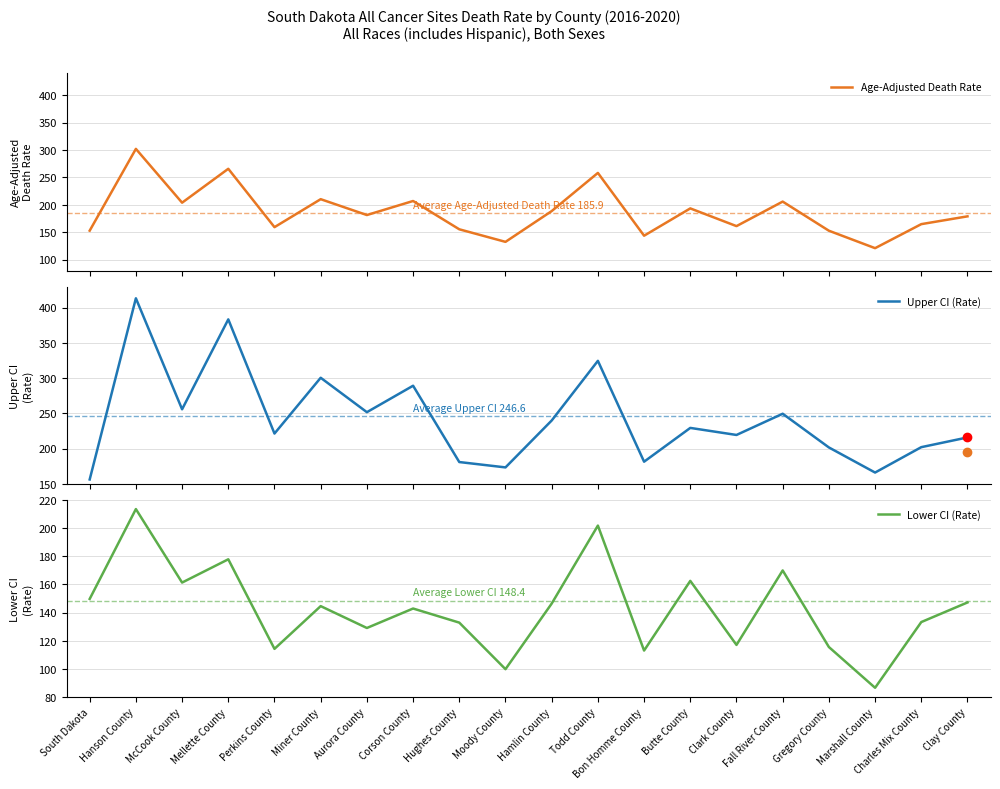

Where is the first local maximum for Age-Adjusted Death Rate?

Hanson County